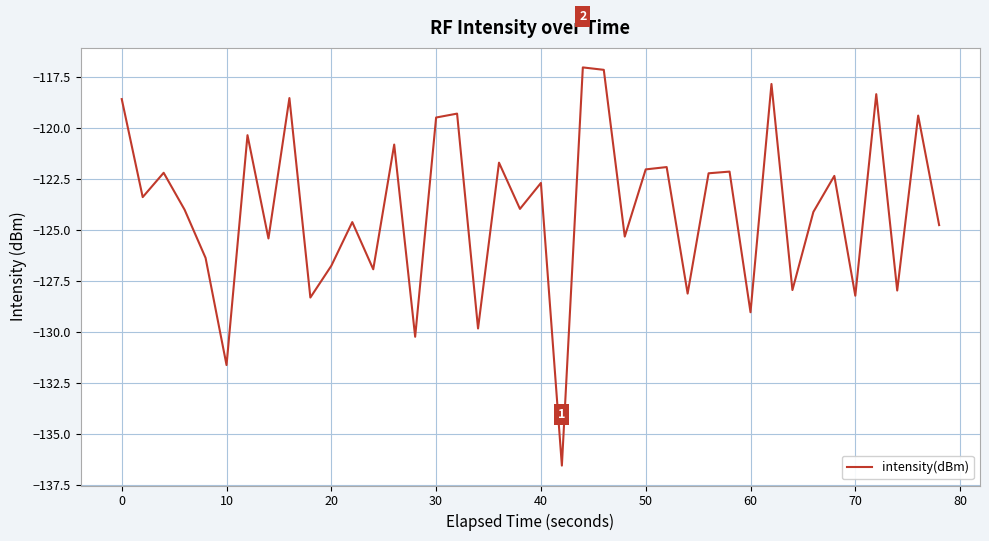

What is the difference between the maximum and minimum values?

19.5